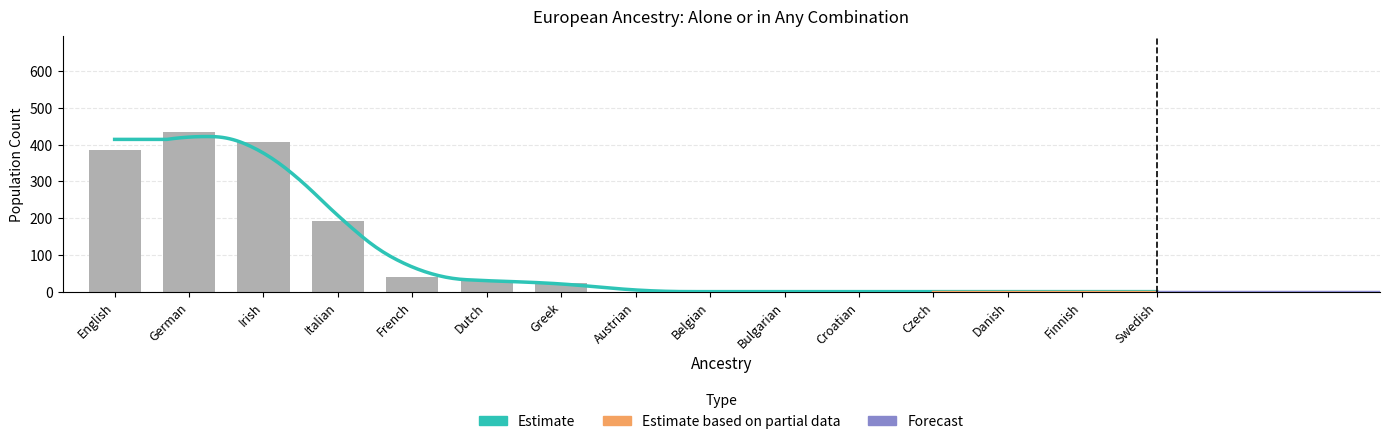

Is it true that the value at Croatian is 0?

True